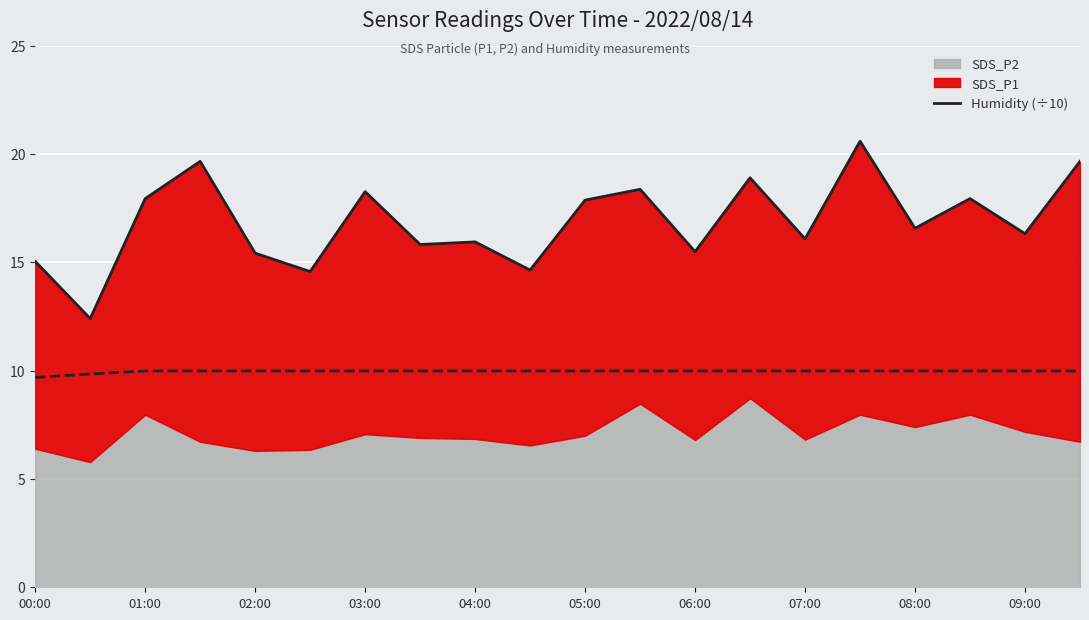

Count the number of values greater than 16.

12